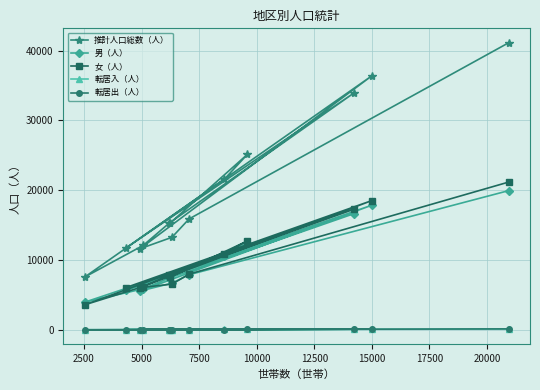

Which series has the largest range (max minus min)?

推計人口総数（人）